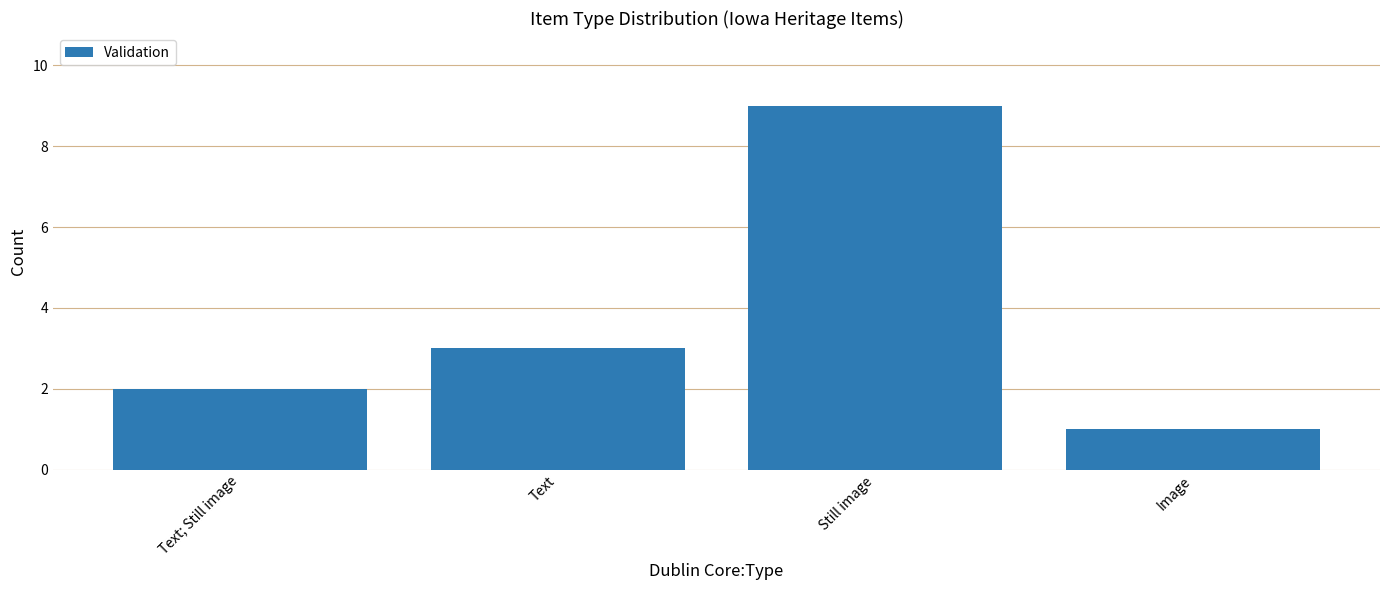

Reading right to left, what are all the values shown in this chart?

1	9	3	2